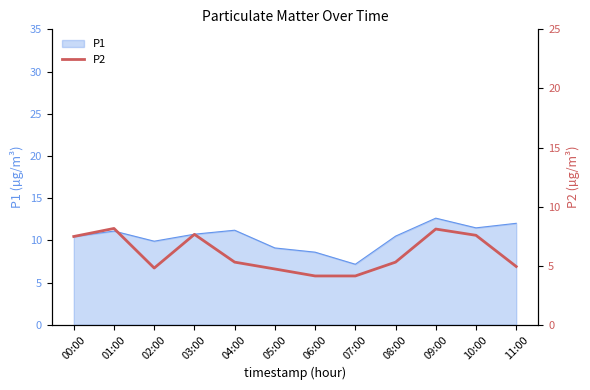

Which category has the lowest value in the P1 series?

07:00